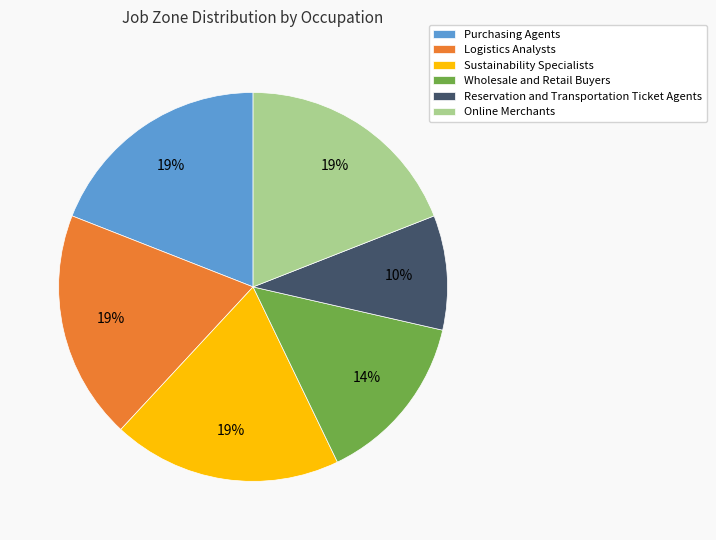

The Sustainability Specialists slice represents 25% of the pie. True or false?

False